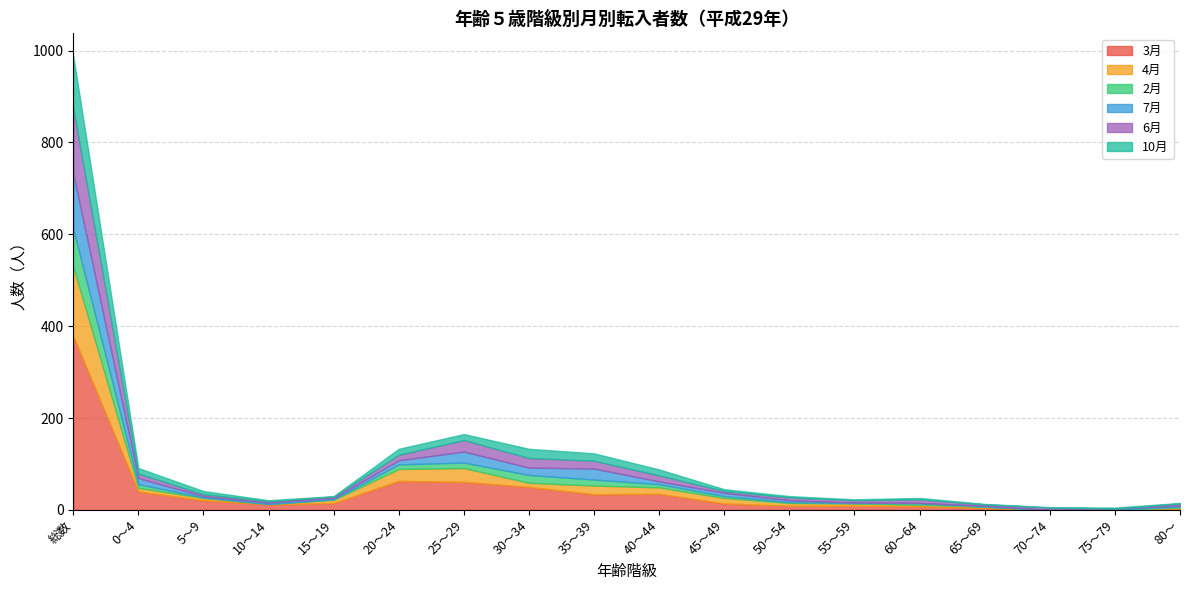

What is the total value across all series at 65～69?

13